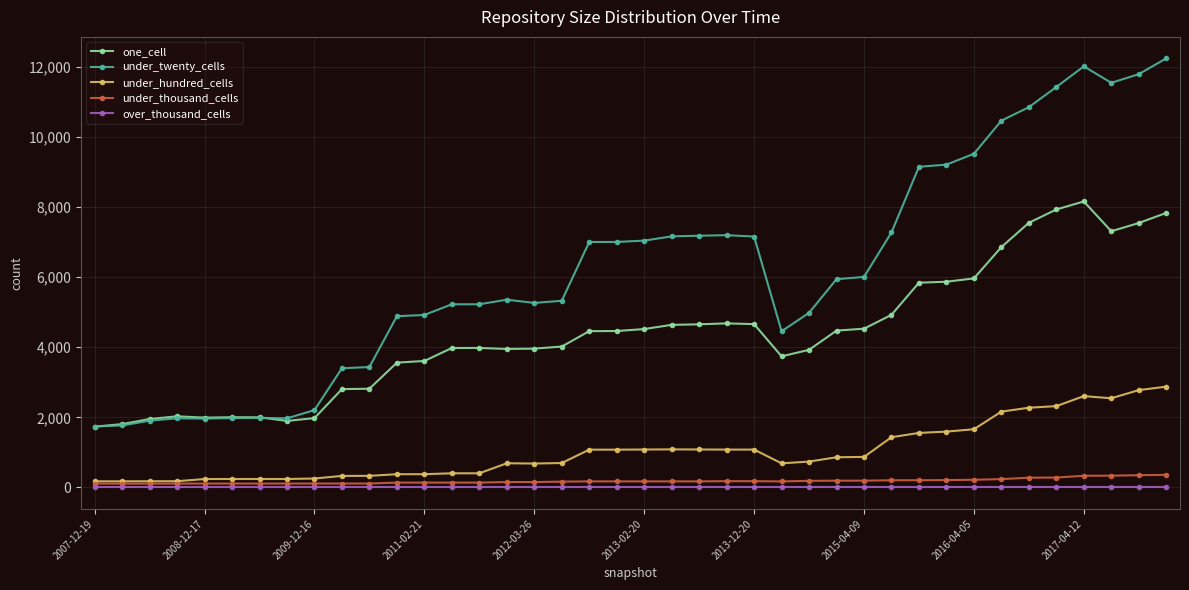

What is the difference between the second highest and minimum values in the one_cell series?

6194